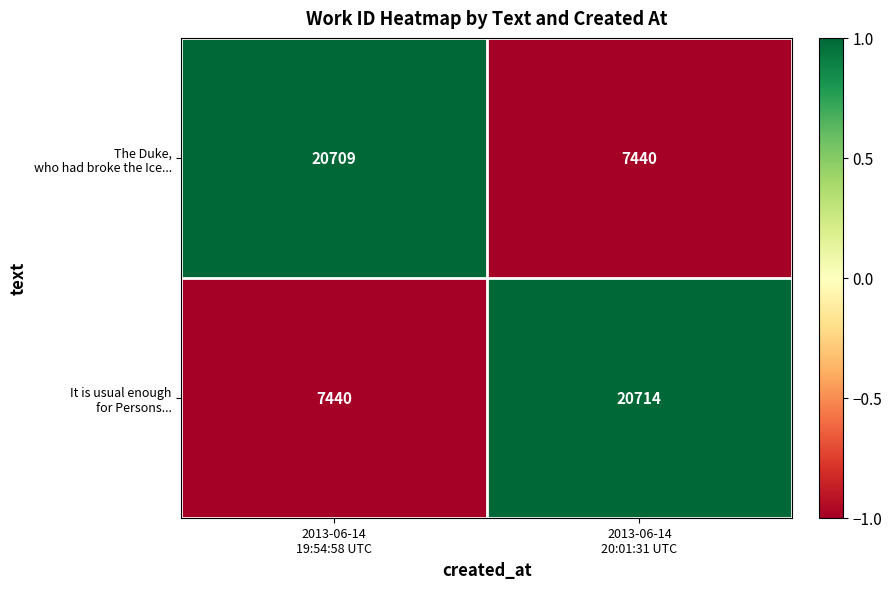

What is the greatest value displayed?

20714